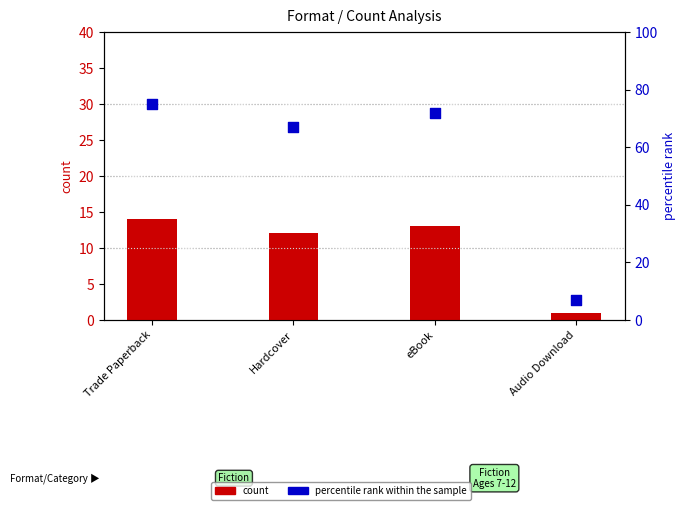

Which series contains the highest Y value?

percentile rank within the sample